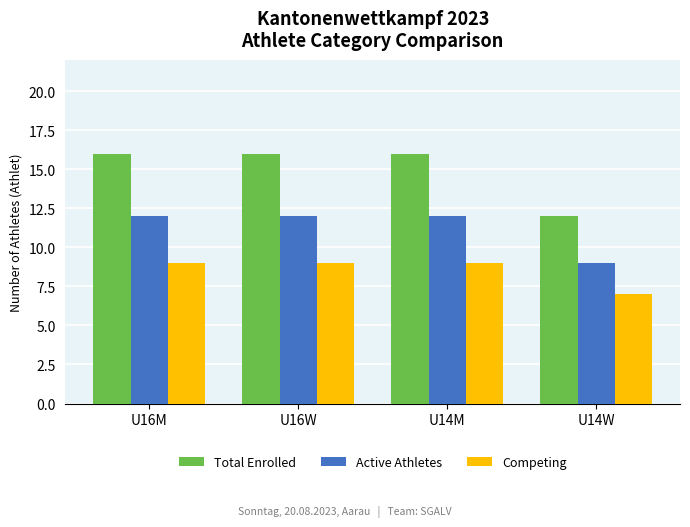

How many categories are shown in the chart?

4